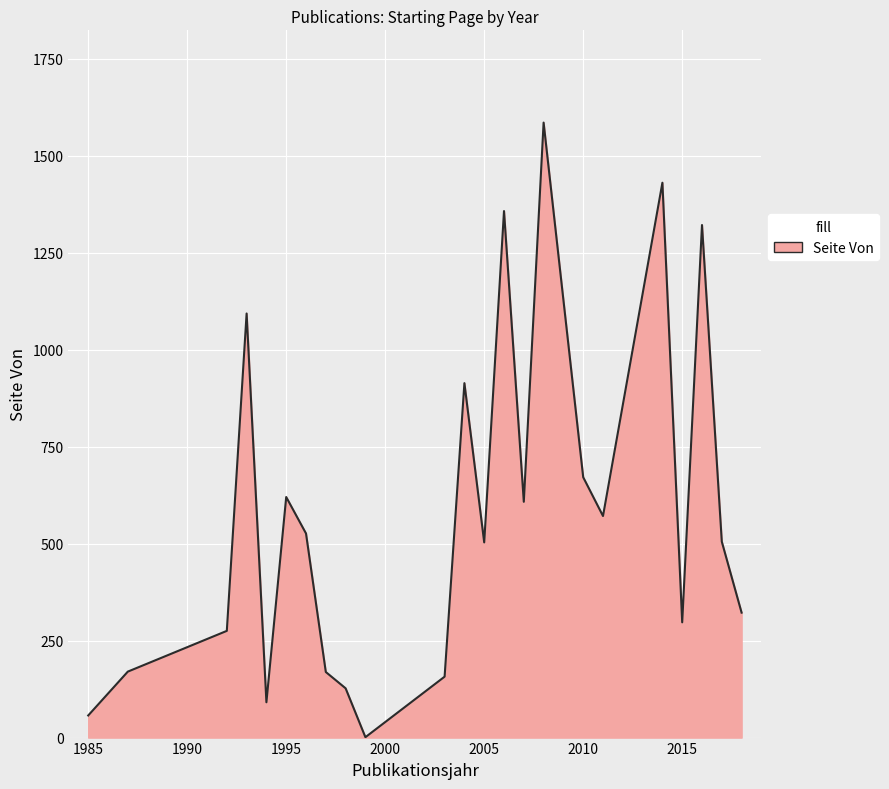

What is the maximum value shown in the chart?

1585.0